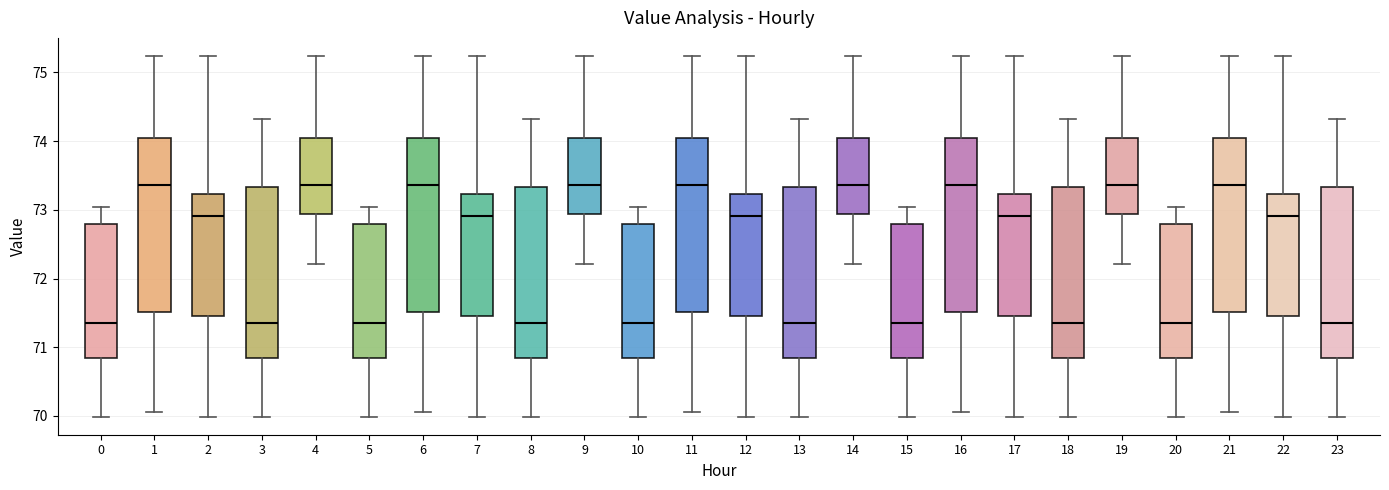

Reading left to right, read every box against the y-axis: the position of its median line, the range the box covers, and the ends of its whiskers. The values are not printed on the chart, so give them approximately, as read against the axis.

0: median 71.4, box 70.8 to 72.8, whiskers 70.0 to 73.0
1: median 73.4, box 71.5 to 74.0, whiskers 70.1 to 75.2
2: median 72.9, box 71.5 to 73.2, whiskers 70.0 to 75.2
3: median 71.4, box 70.8 to 73.3, whiskers 70.0 to 74.3
4: median 73.4, box 72.9 to 74.0, whiskers 72.2 to 75.2
5: median 71.4, box 70.8 to 72.8, whiskers 70.0 to 73.0
6: median 73.4, box 71.5 to 74.0, whiskers 70.1 to 75.2
7: median 72.9, box 71.5 to 73.2, whiskers 70.0 to 75.2
8: median 71.4, box 70.8 to 73.3, whiskers 70.0 to 74.3
9: median 73.4, box 72.9 to 74.0, whiskers 72.2 to 75.2
10: median 71.4, box 70.8 to 72.8, whiskers 70.0 to 73.0
11: median 73.4, box 71.5 to 74.0, whiskers 70.1 to 75.2
12: median 72.9, box 71.5 to 73.2, whiskers 70.0 to 75.2
13: median 71.4, box 70.8 to 73.3, whiskers 70.0 to 74.3
14: median 73.4, box 72.9 to 74.0, whiskers 72.2 to 75.2
15: median 71.4, box 70.8 to 72.8, whiskers 70.0 to 73.0
16: median 73.4, box 71.5 to 74.0, whiskers 70.1 to 75.2
17: median 72.9, box 71.5 to 73.2, whiskers 70.0 to 75.2
18: median 71.4, box 70.8 to 73.3, whiskers 70.0 to 74.3
19: median 73.4, box 72.9 to 74.0, whiskers 72.2 to 75.2
20: median 71.4, box 70.8 to 72.8, whiskers 70.0 to 73.0
21: median 73.4, box 71.5 to 74.0, whiskers 70.1 to 75.2
22: median 72.9, box 71.5 to 73.2, whiskers 70.0 to 75.2
23: median 71.4, box 70.8 to 73.3, whiskers 70.0 to 74.3